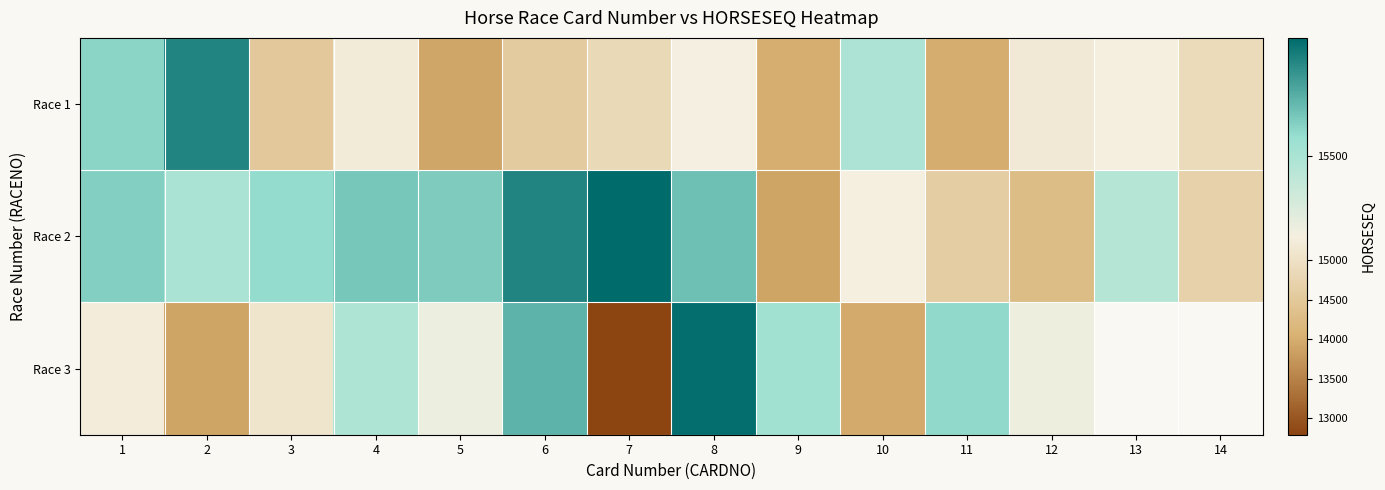

True or false: Race 2 has a value of 15294.0 at 10.

True